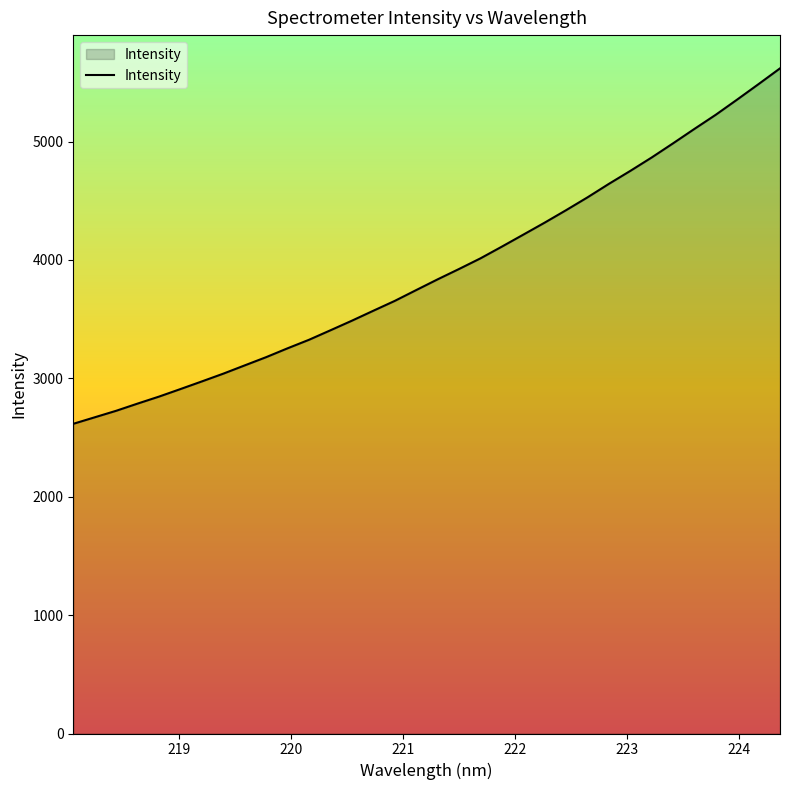

What is the smallest value displayed?

2615.8